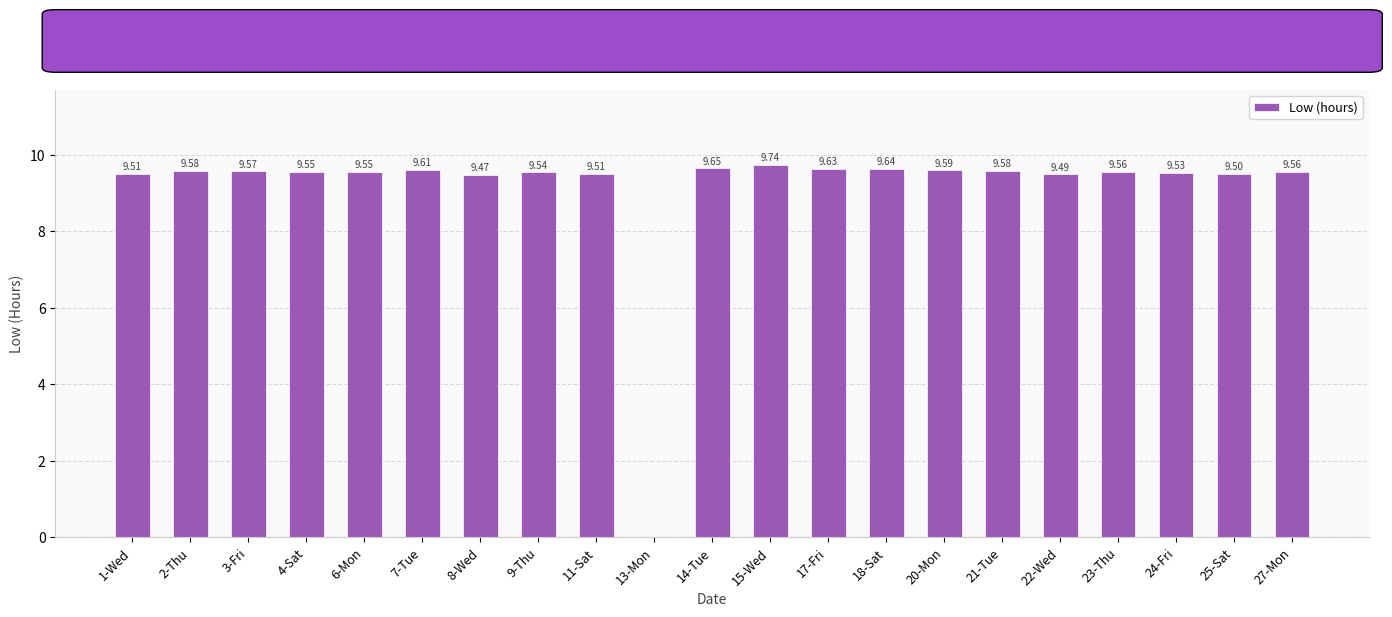

What is the sum of all values?

191.4